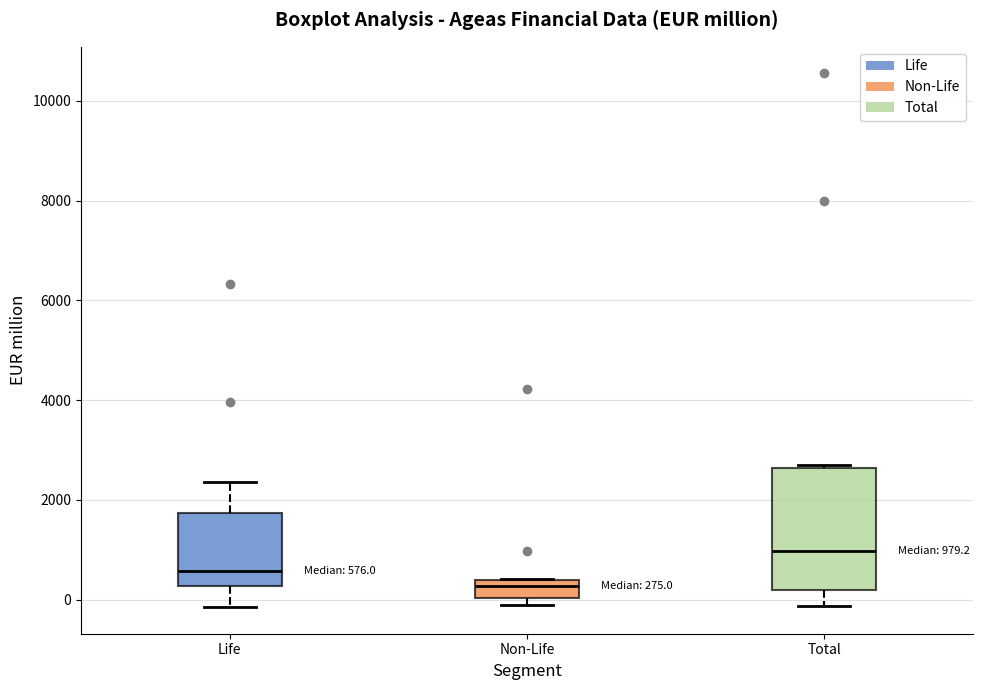

Which box's median line is the lowest?

Non-Life